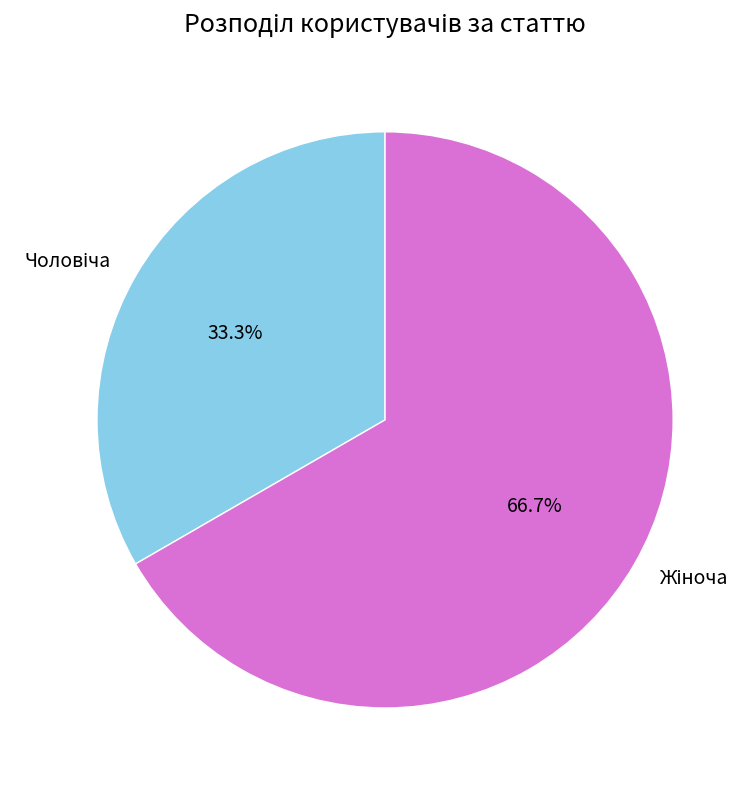

Is there a majority slice in this chart?

Yes